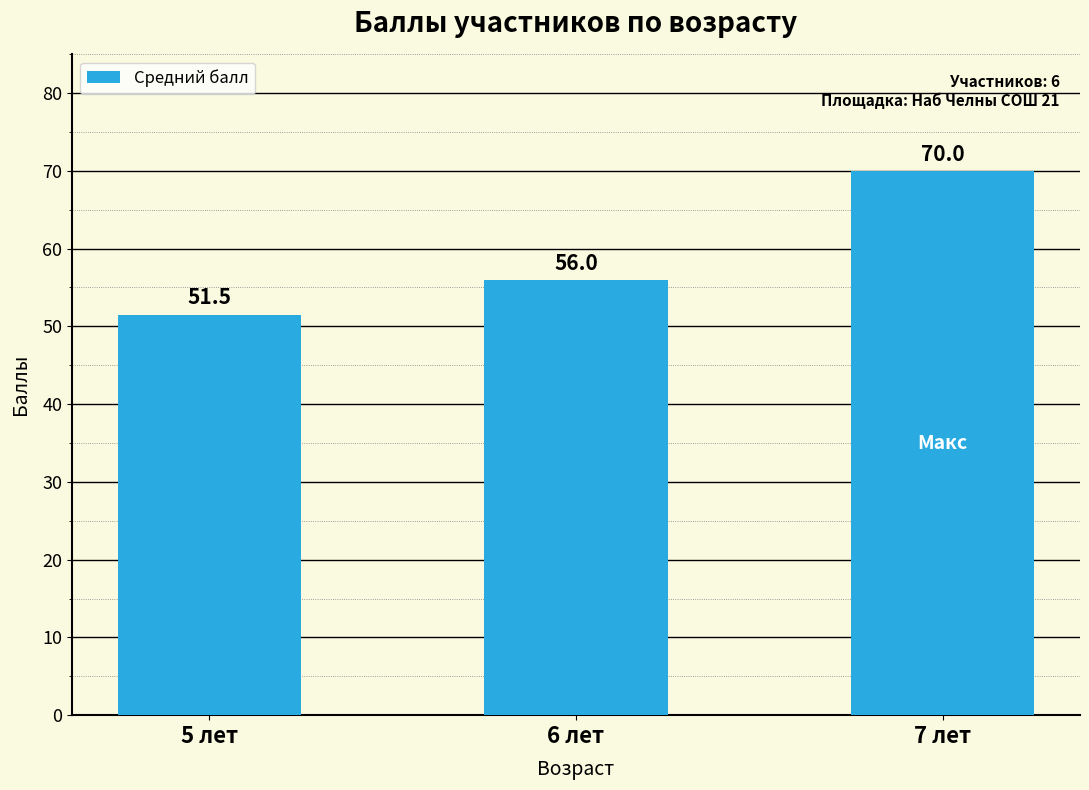

What is the change in value from 6 лет to 7 лет?

+14.0